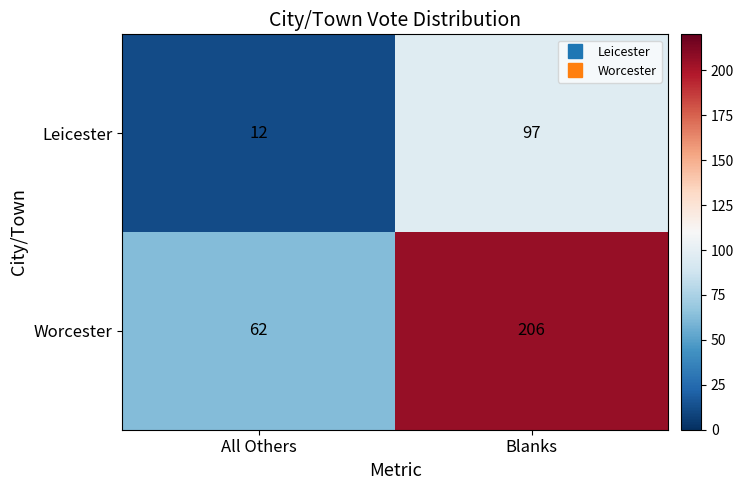

What is the minimum value for Worcester?

62